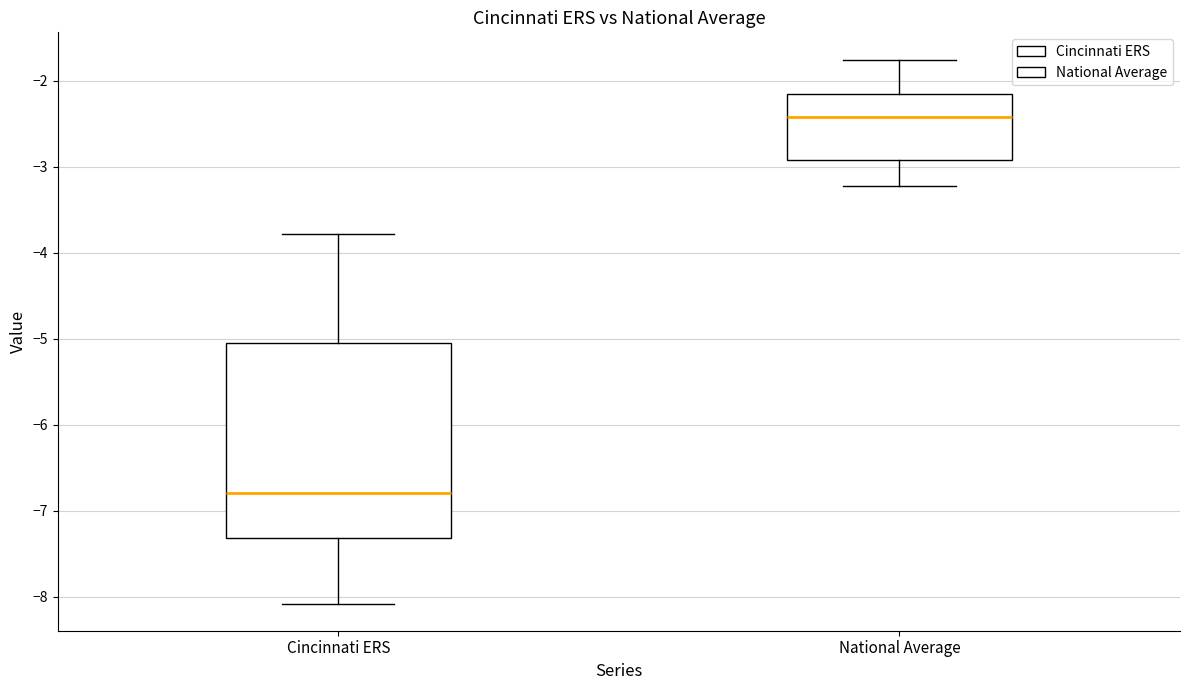

Reading left to right, transcribe this box plot: for each box, give where its median line is, the range the box spans, and where its two whiskers end, as read against the y-axis. The values are not printed on the chart, so give them approximately, as read against the axis.

Cincinnati ERS: median -6.8, box -7.3 to -5.1, whiskers -8.1 to -3.8
National Average: median -2.4, box -2.9 to -2.2, whiskers -3.2 to -1.8